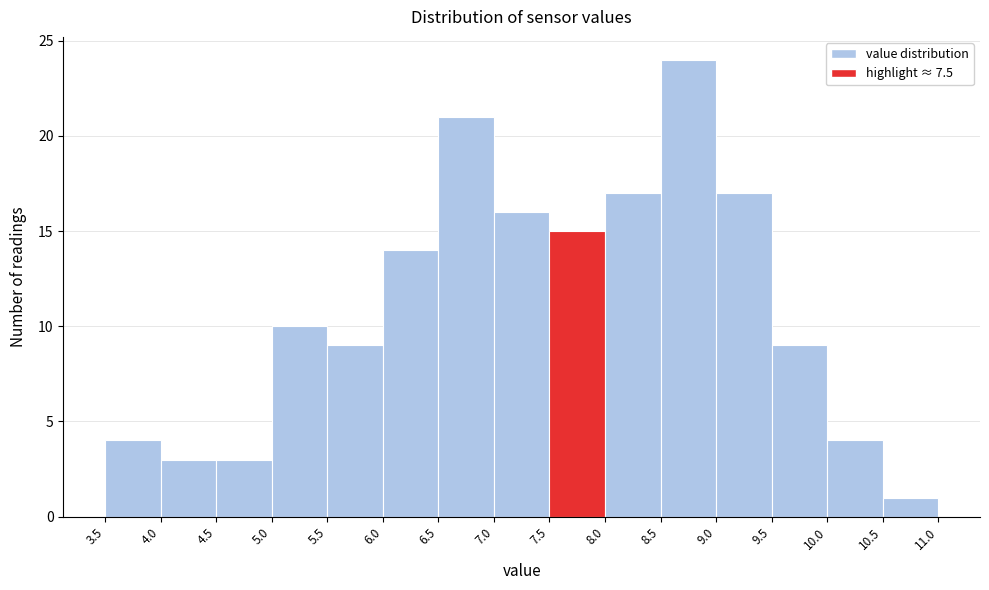

Reading left to right, list every bar in this chart as the range it spans on the x-axis followed by its height. The values are not printed on the chart, so give them approximately, as read against the axis.

3.5 to 4.0: 4
4.0 to 4.5: 3
4.5 to 5.0: 3
5.0 to 5.5: 10
5.5 to 6.0: 9
6.0 to 6.5: 14
6.5 to 7.0: 21
7.0 to 7.5: 16
7.5 to 8.0: 15
8.0 to 8.5: 17
8.5 to 9.0: 24
9.0 to 9.5: 17
9.5 to 10.0: 9
10.0 to 10.5: 4
10.5 to 11.0: 1